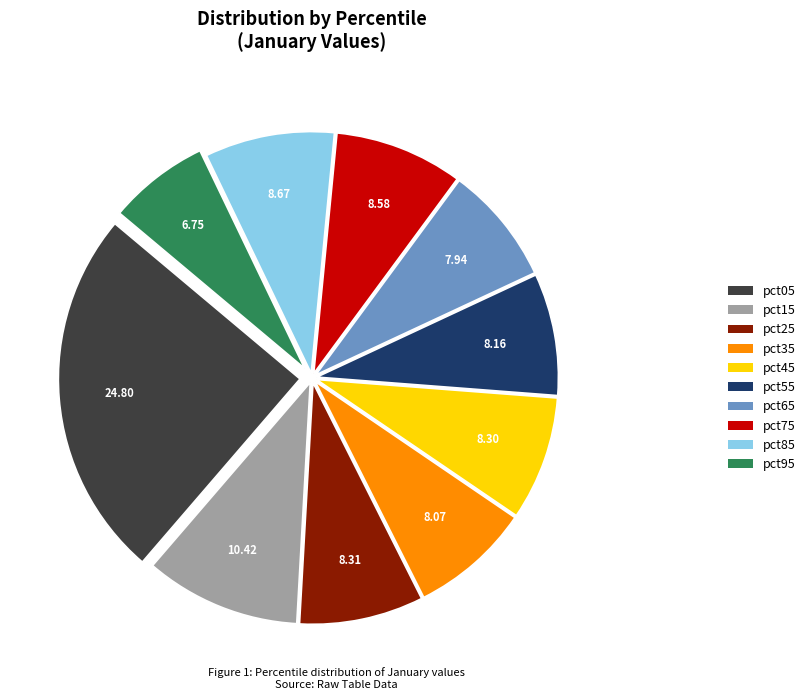

True or false: pct75 accounts for 9% of the total.

True